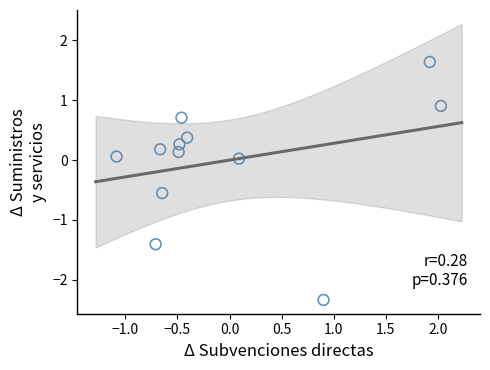

What is the range of Y values (max minus min)?

4.0